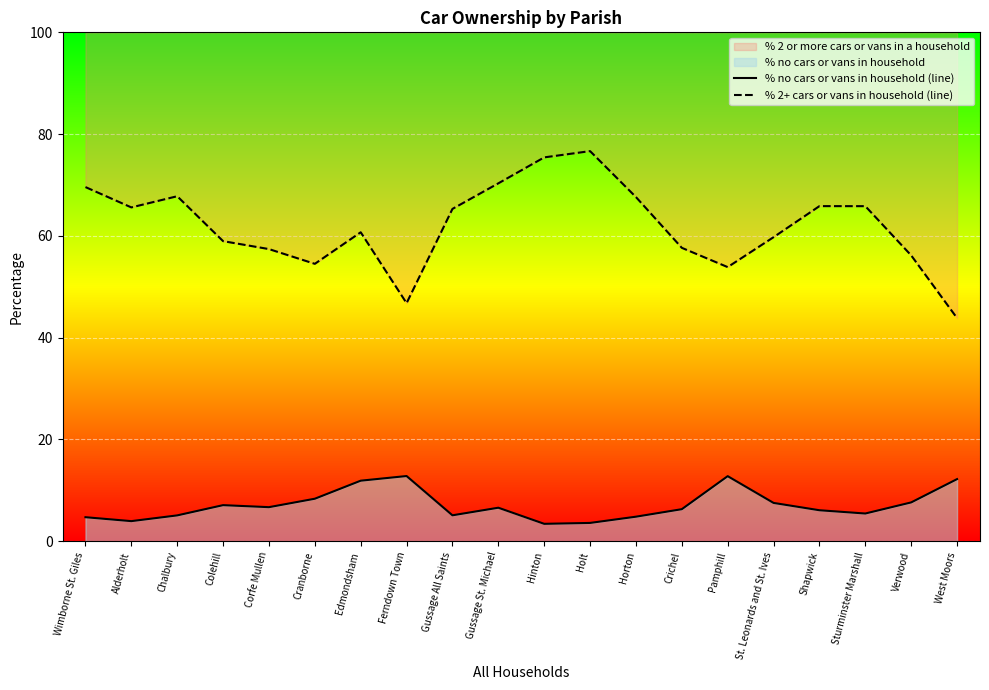

Where is the first local minimum for % 2+ cars or vans in household (line)?

Alderholt